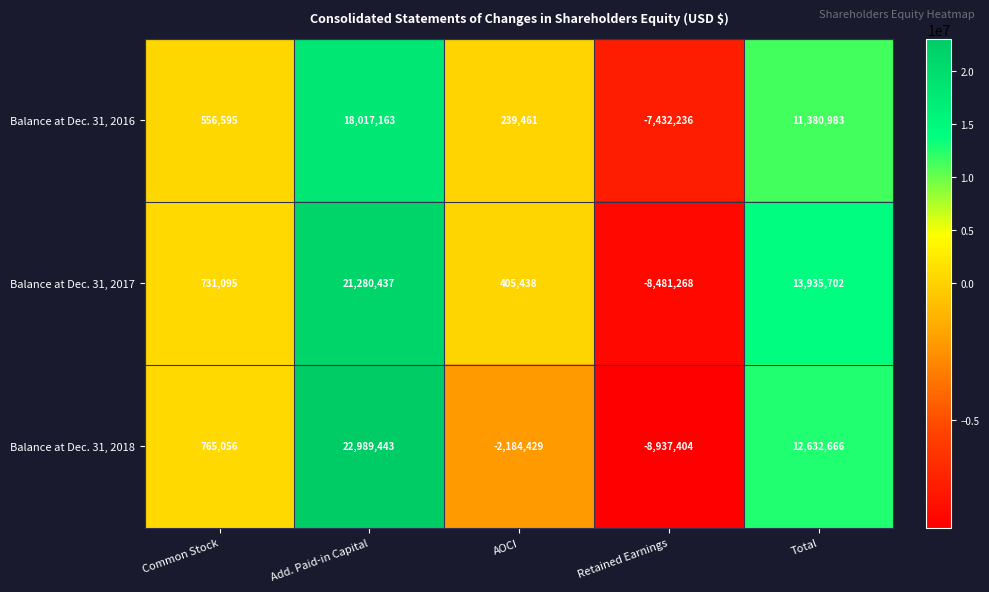

Reading left to right, transcribe all the data shown in this chart.

Balance at Dec. 31, 2016: 556595	18017163	239461	-7432236	11380983
Balance at Dec. 31, 2017: 731095	21280437	405438	-8481268	13935702
Balance at Dec. 31, 2018: 765056	22989443	-2184429	-8937404	12632666